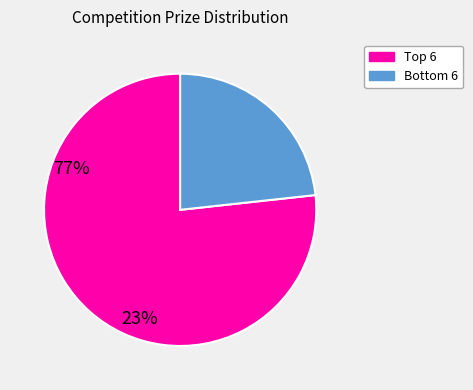

Is there a majority slice in this chart?

Yes